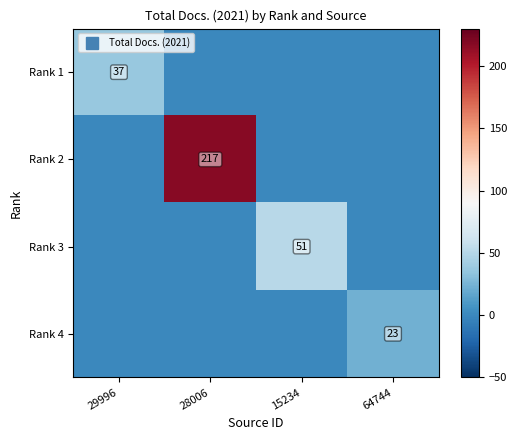

Which series has the largest total across all categories?

Rank 2